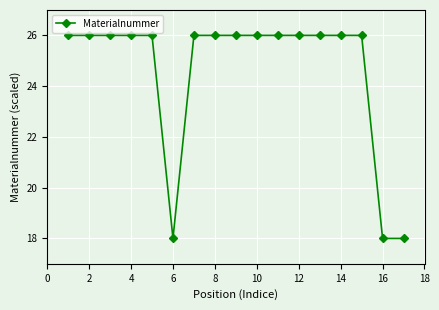

How many series are shown in this chart?

1